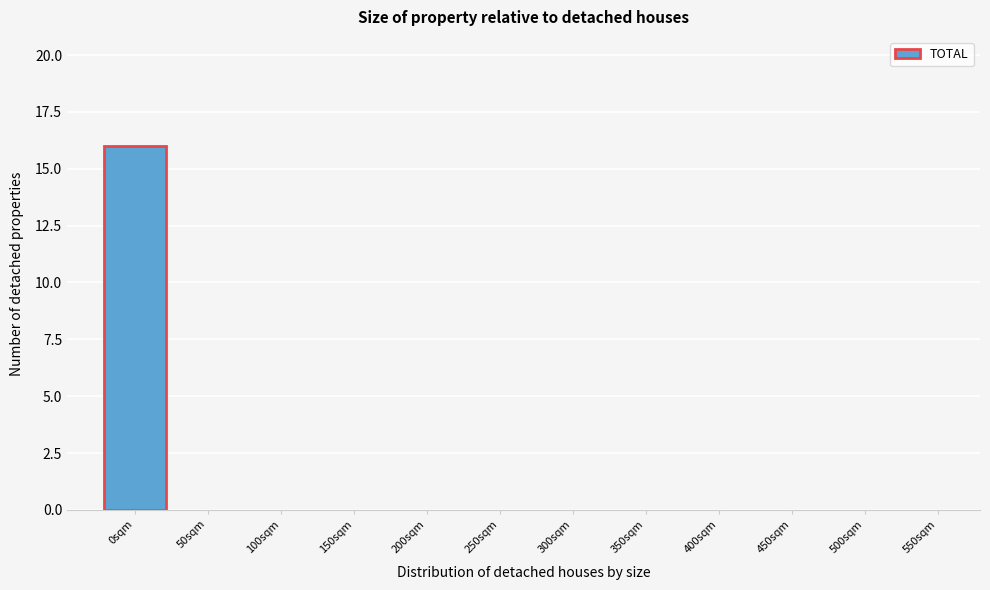

Reading left to right, what are all the values shown in this chart?

0sqm=16	50sqm=0	100sqm=0	150sqm=0	200sqm=0	250sqm=0	300sqm=0	350sqm=0	400sqm=0	450sqm=0	500sqm=0	550sqm=0